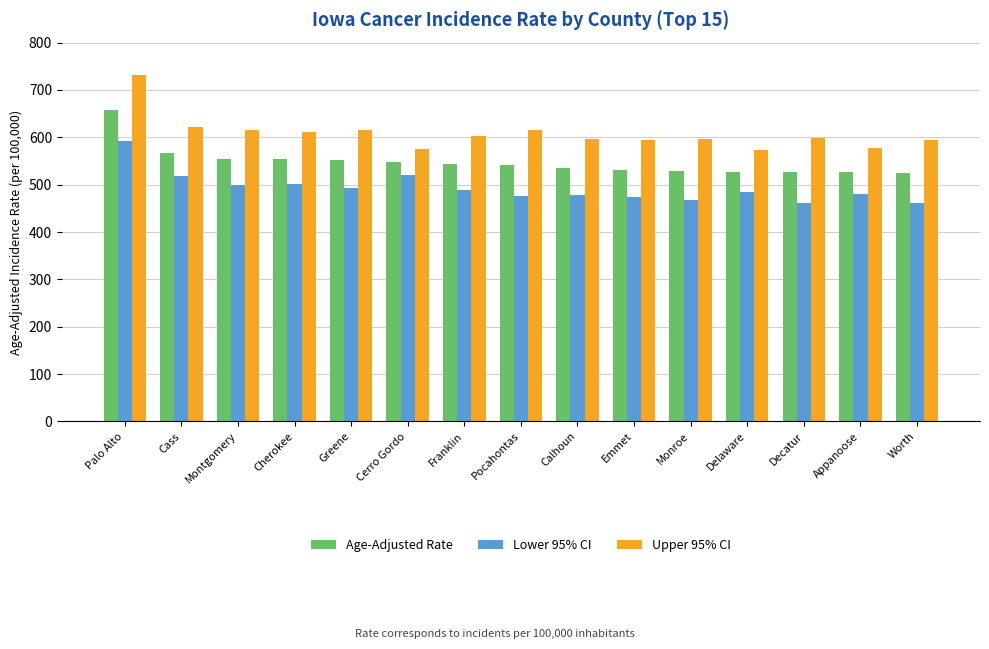

What is the label of the 7th bar from the right?

Calhoun